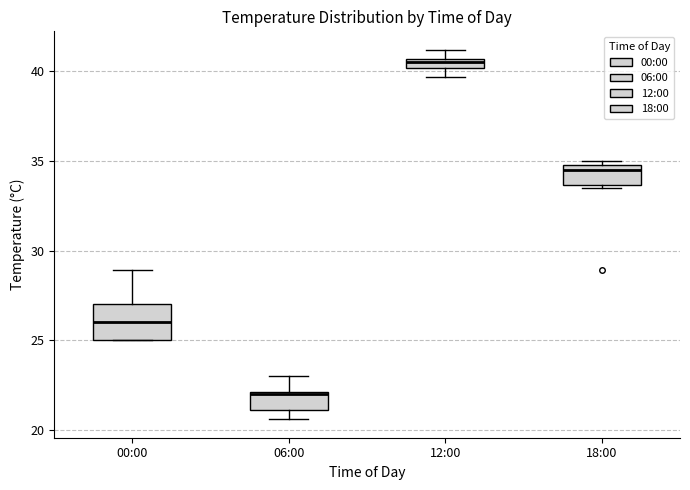

Which box's median line is the highest?

12:00